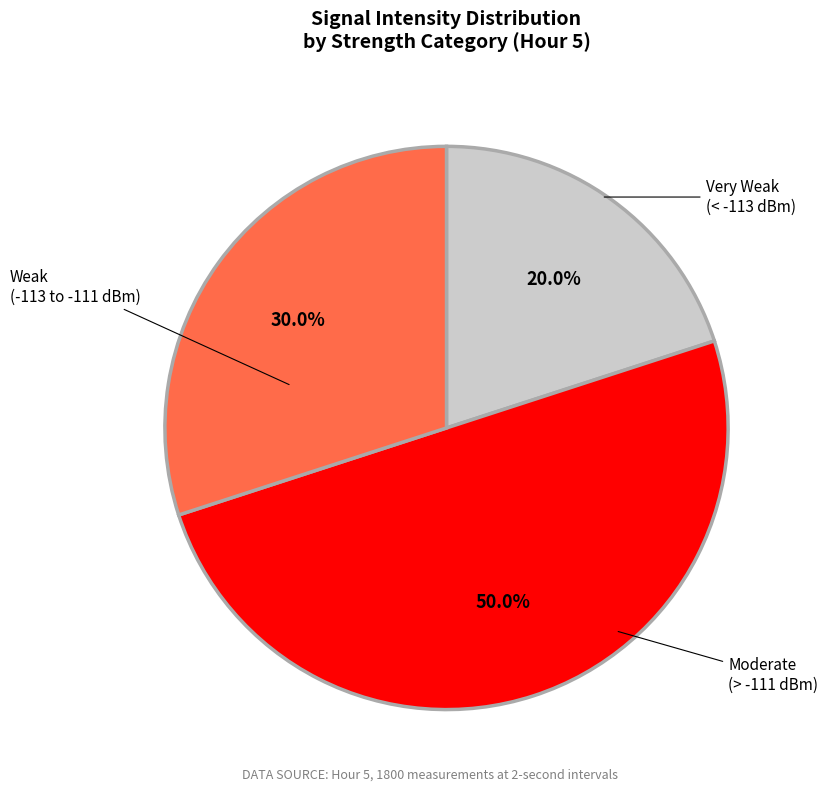

How many segments does this pie chart have?

3